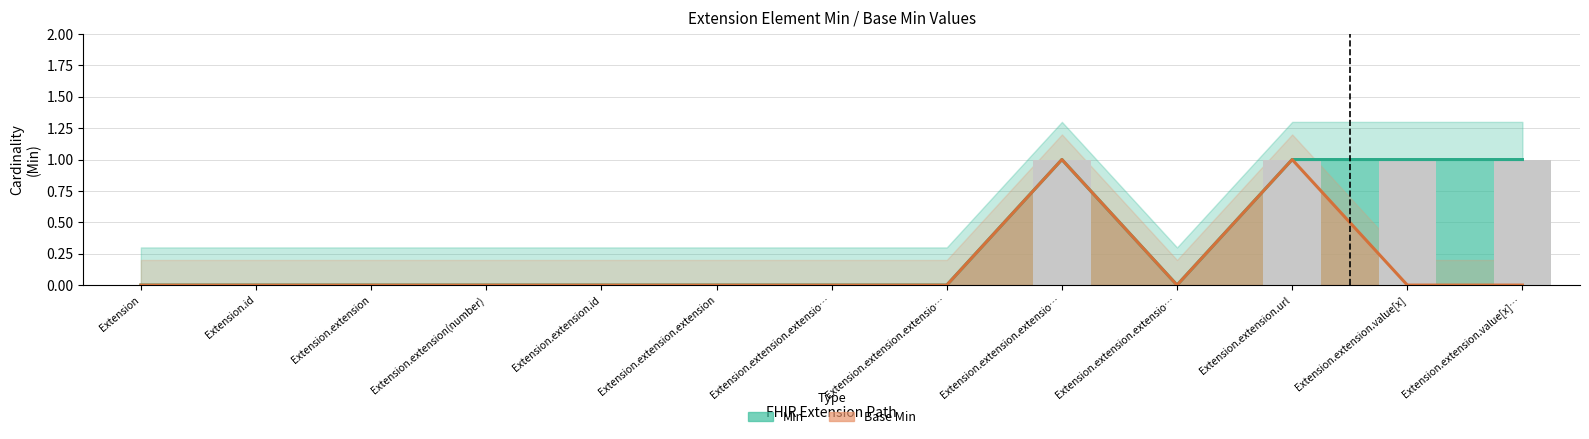

Does the chart contain any negative values?

No